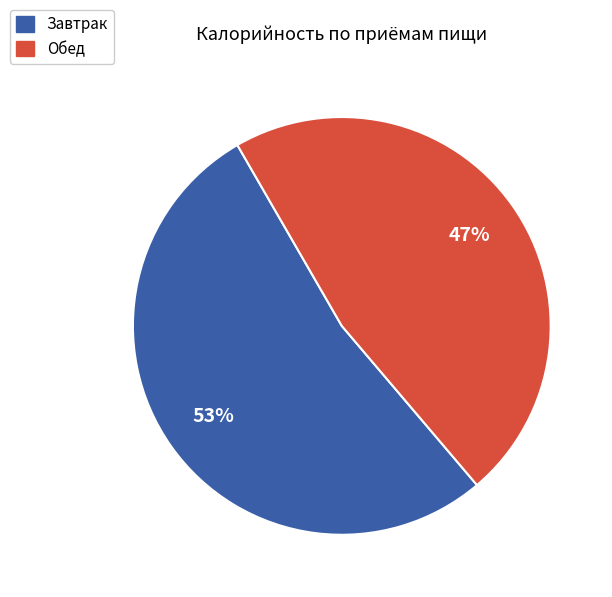

Rank the categories by value from highest to lowest.

Завтрак, Обед